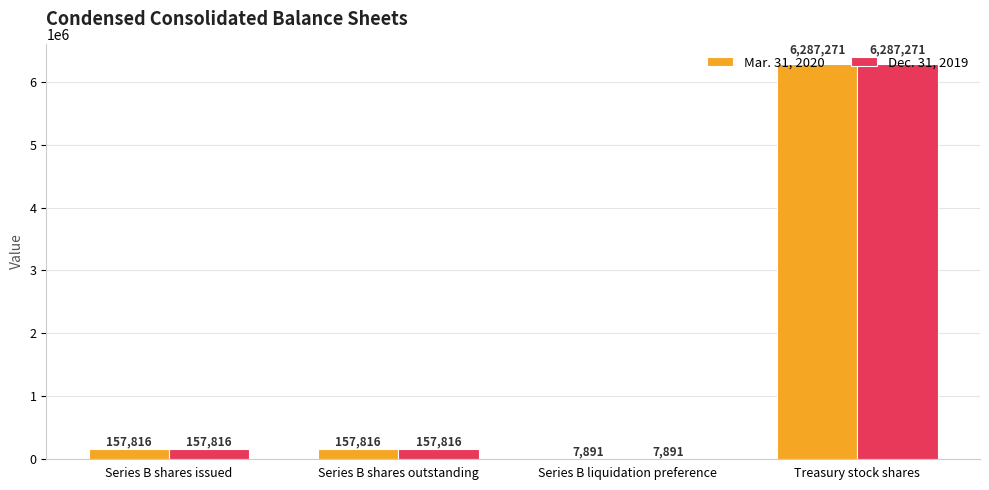

Count the number of categories in the chart.

4